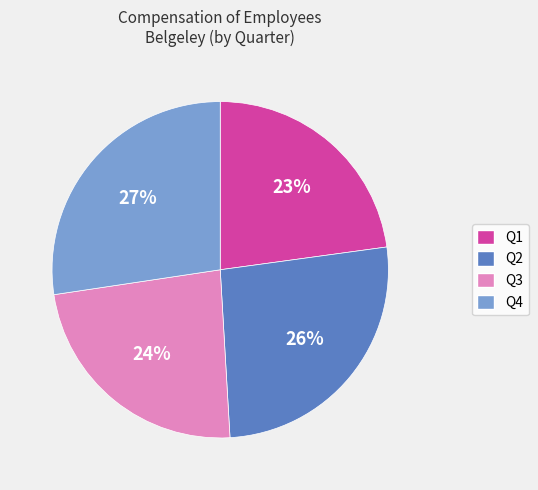

Is there any slice that represents more than half of the pie?

No